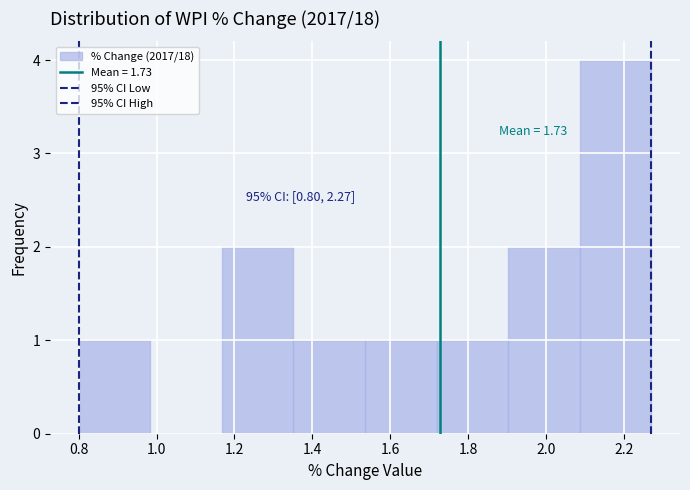

Which range on the x-axis has the tallest bar?

2.08 to 2.28